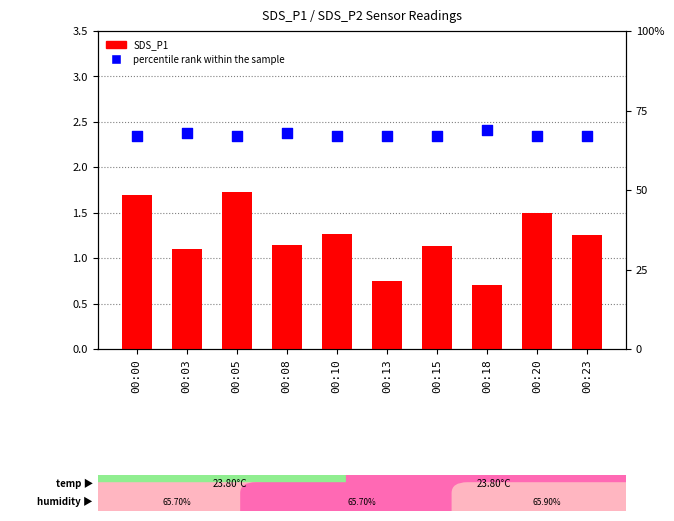

Which series contains the lowest Y value?

SDS_P1